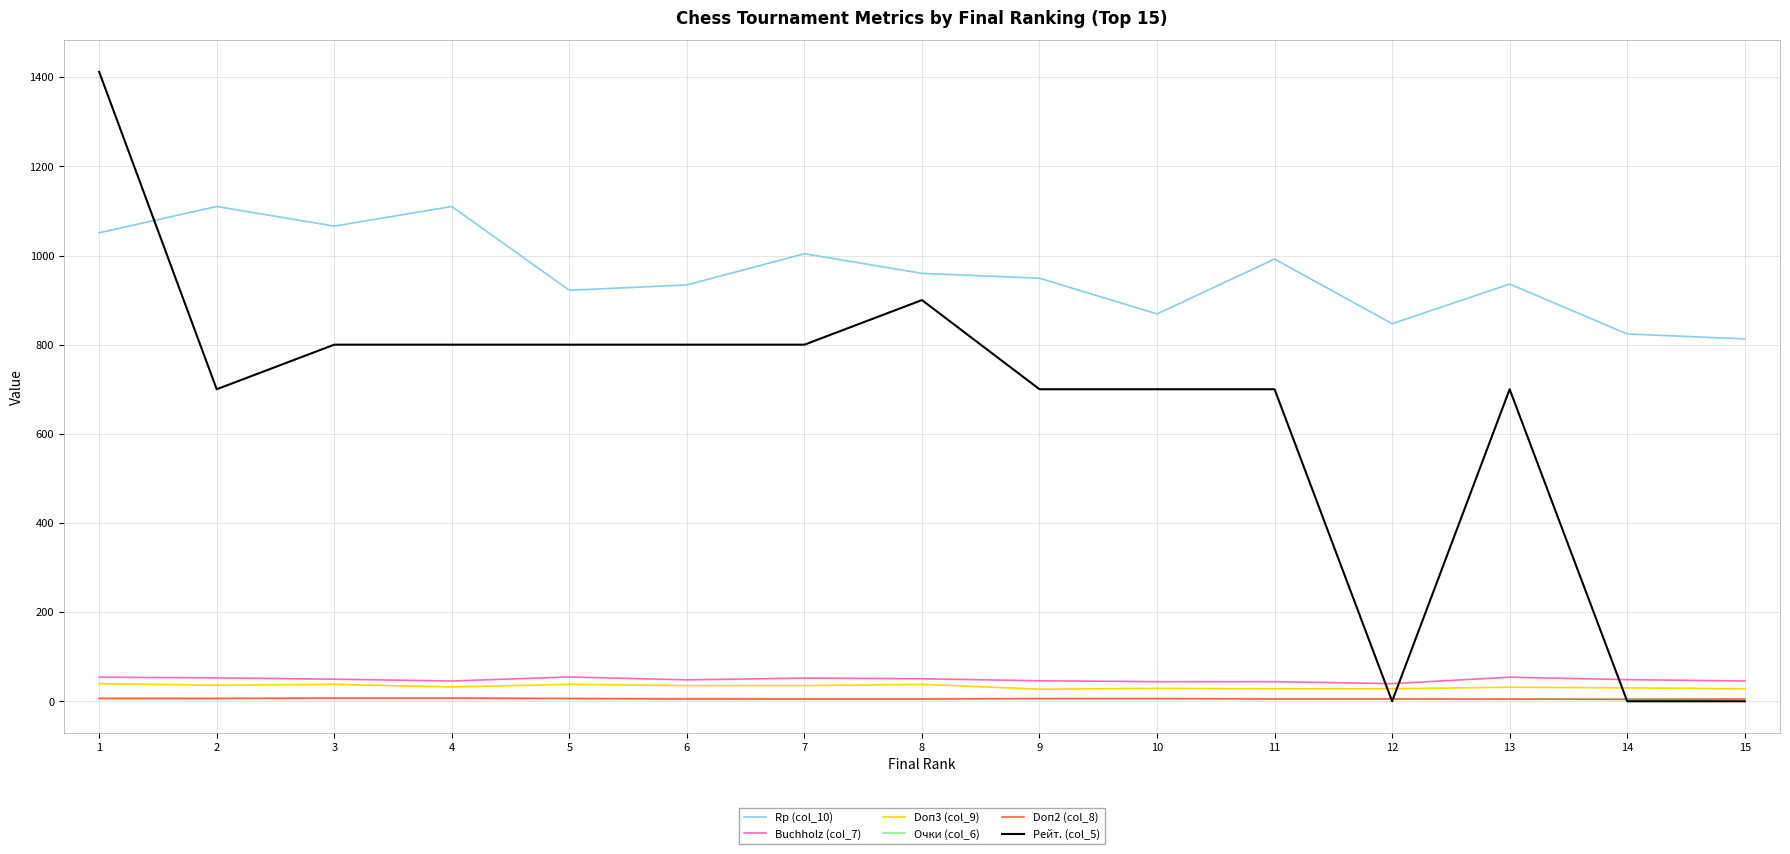

Count the number of categories in the chart.

15